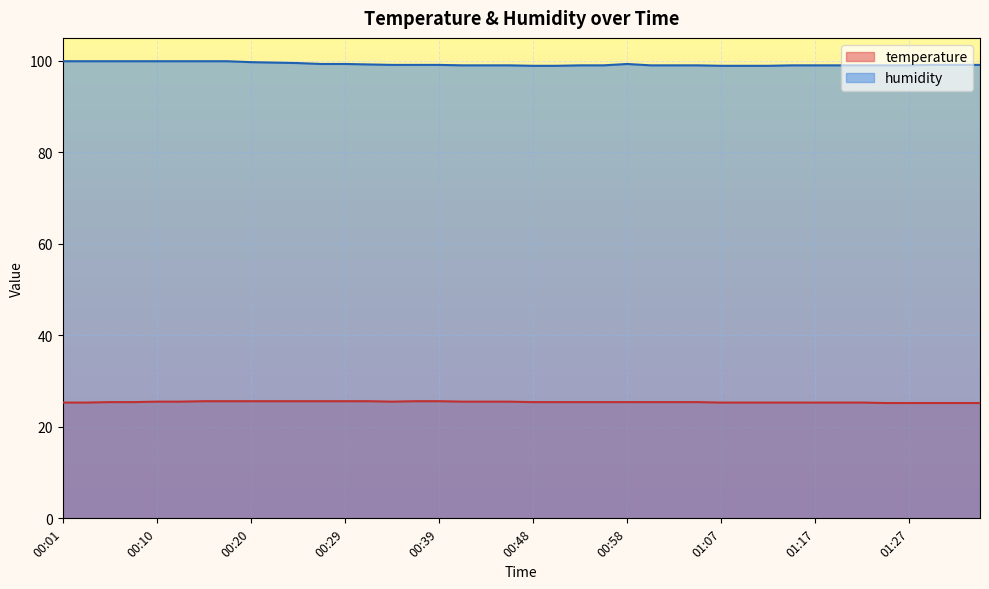

Read the humidity value at 00:27.

99.3